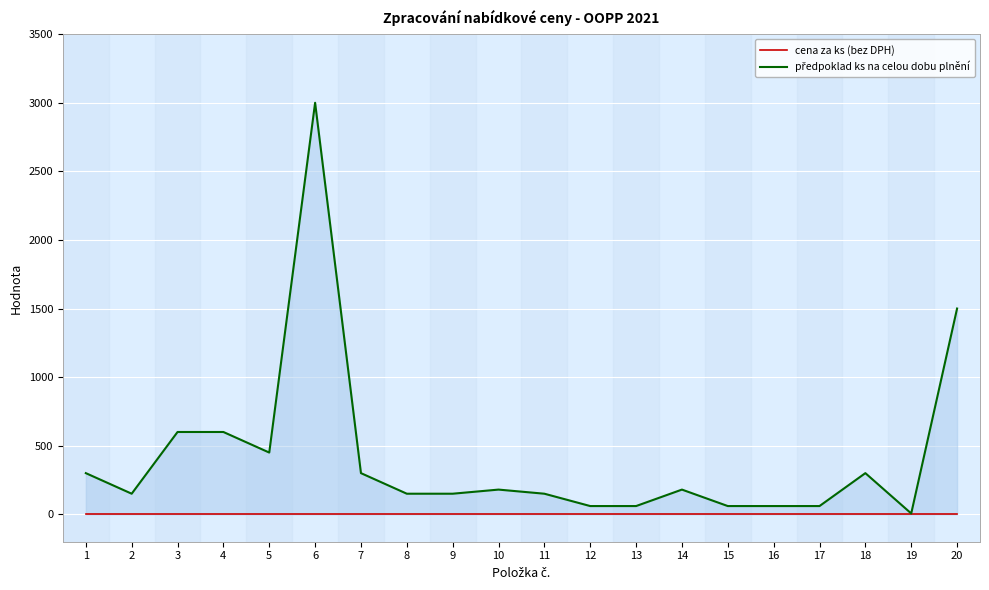

Which category has the highest value in the cena za ks (bez DPH) series?

1